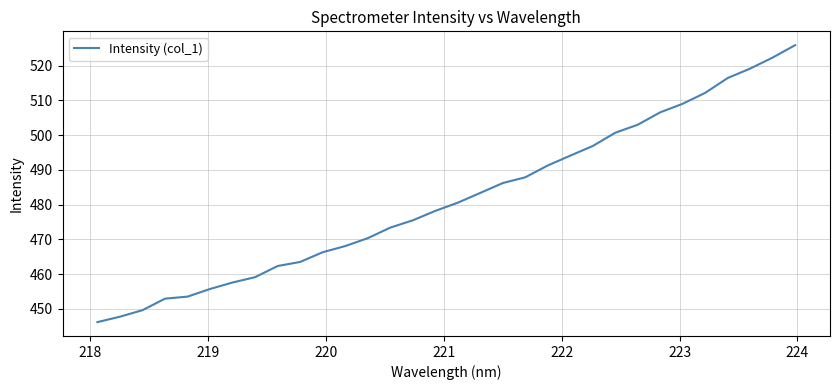

What is the maximum value shown in the chart?

525.9